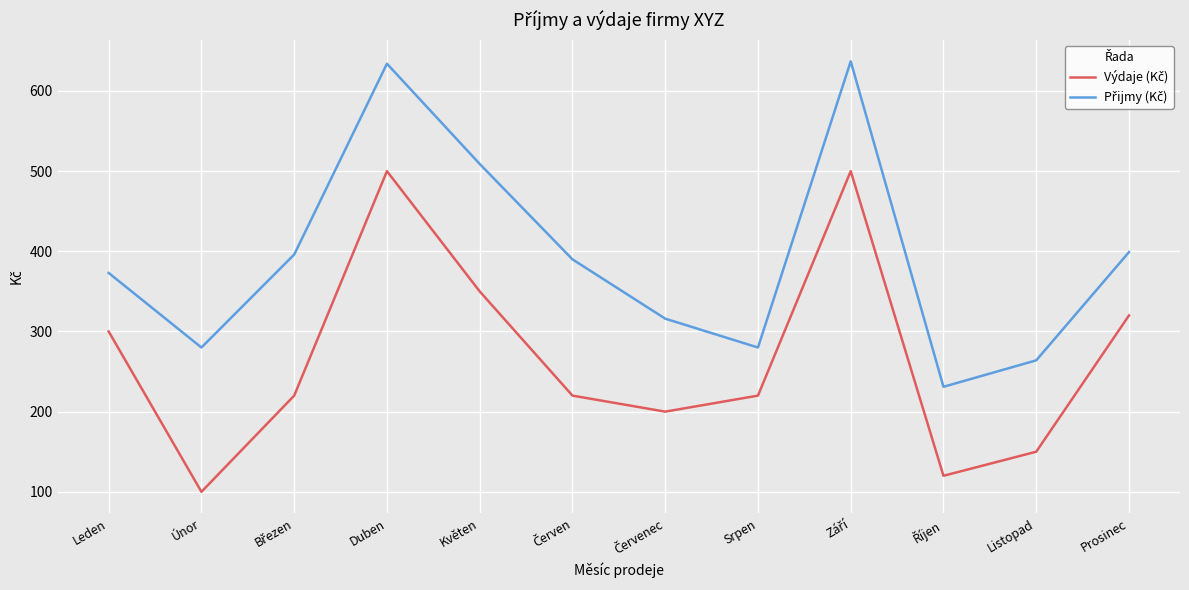

What is the minimum value shown in the chart?

100